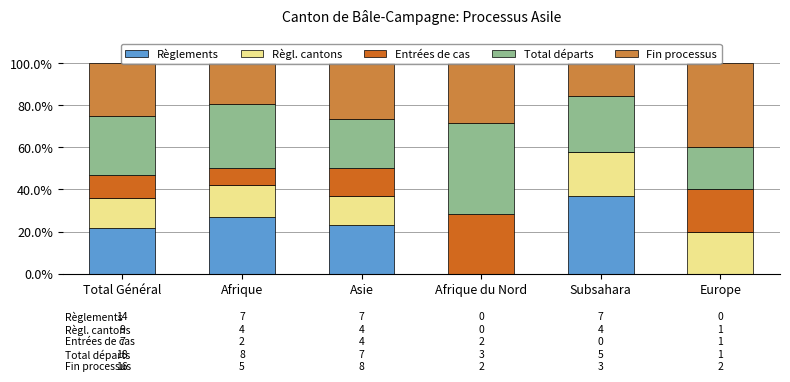

The Règlements series shows 7.5 at Afrique. True or false?

False